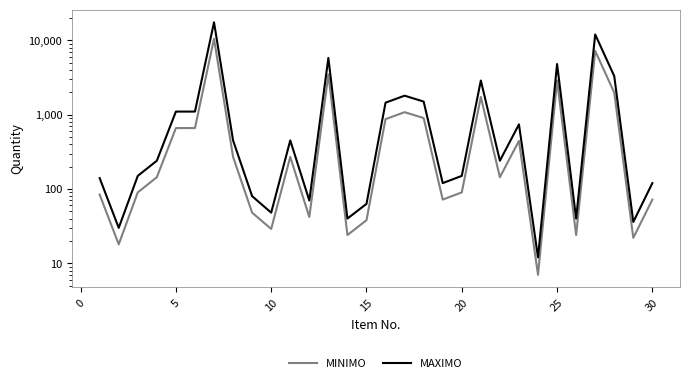

What are all the series names shown in the legend?

MINIMO, MAXIMO